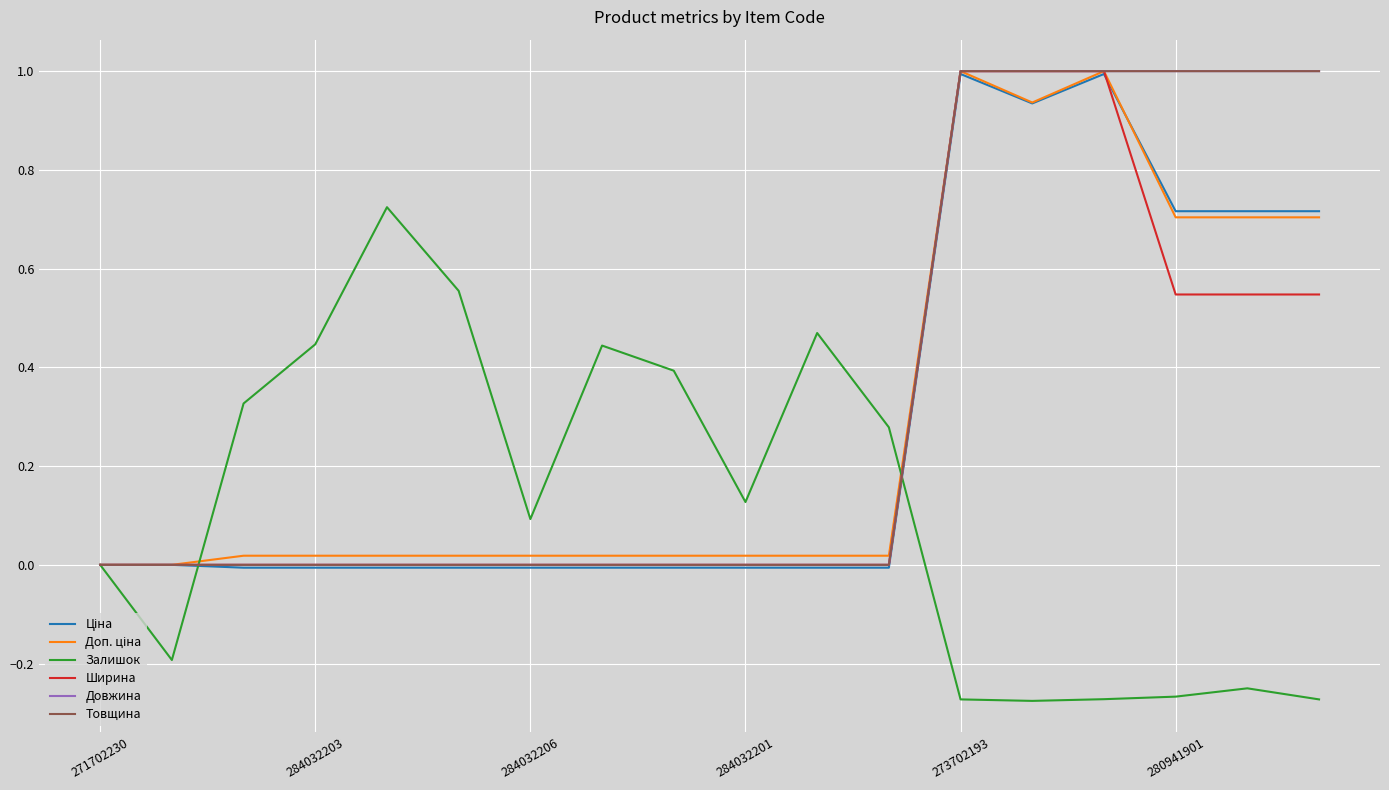

Reading left to right, transcribe all the data shown in this chart.

Ціна: 0.0	0.0	-0.0	-0.0	-0.0	-0.0	-0.0	-0.0	-0.0	-0.0	-0.0	-0.0	1.0	0.9	1.0	0.7	0.7	0.7
Доп. ціна: 0.0	0.0	0.0	0.0	0.0	0.0	0.0	0.0	0.0	0.0	0.0	0.0	1.0	0.9	1.0	0.7	0.7	0.7
Залишок: 0.0	-0.2	0.3	0.4	0.7	0.6	0.1	0.4	0.4	0.1	0.5	0.3	-0.3	-0.3	-0.3	-0.3	-0.3	-0.3
Ширина: 0.0	0.0	0.0	0.0	0.0	0.0	0.0	0.0	0.0	0.0	0.0	0.0	1.0	1.0	1.0	0.5	0.5	0.5
Довжина: 0.0	0.0	0.0	0.0	0.0	0.0	0.0	0.0	0.0	0.0	0.0	0.0	1.0	1.0	1.0	1.0	1.0	1.0
Товщина: 0.0	0.0	0.0	0.0	0.0	0.0	0.0	0.0	0.0	0.0	0.0	0.0	1.0	1.0	1.0	1.0	1.0	1.0